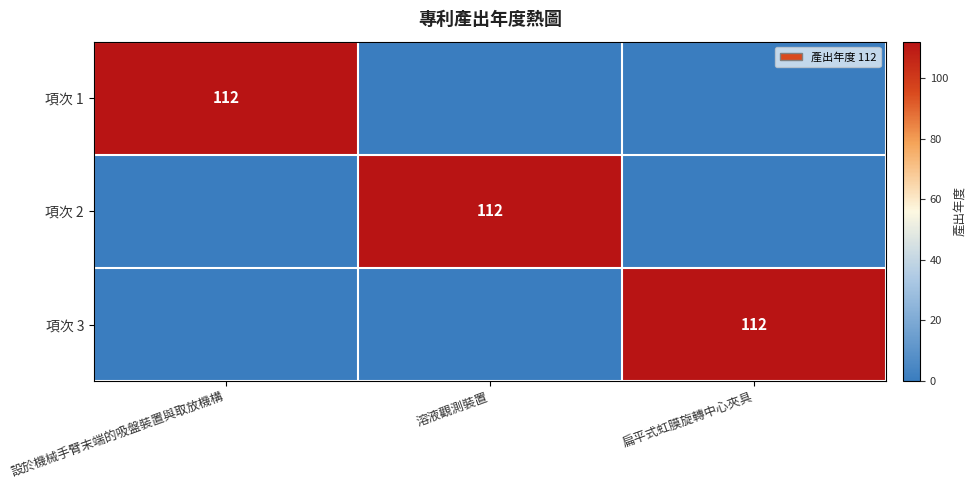

What is the spread (max minus min) of values at 溶液觀測裝置?

112